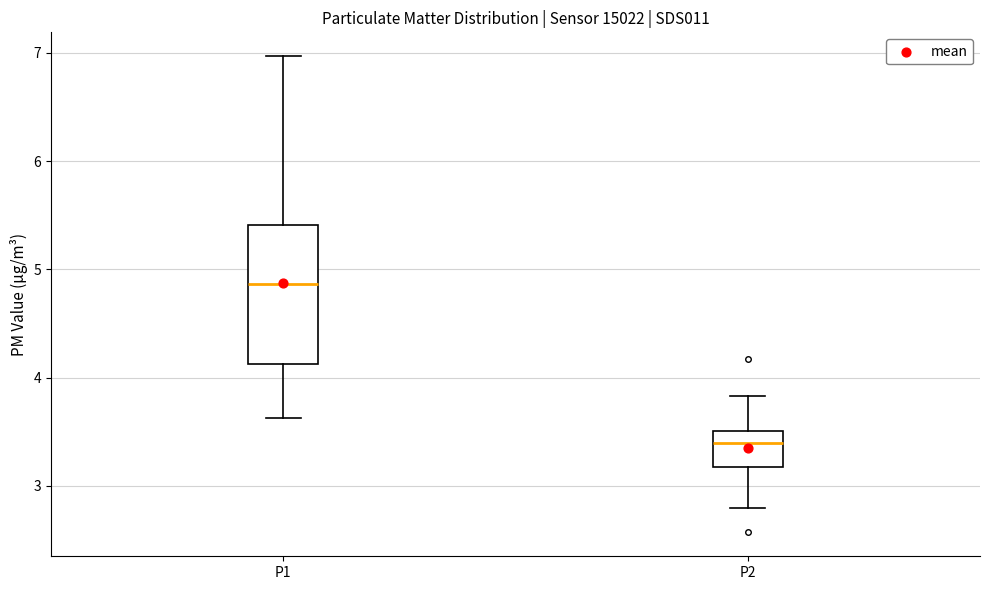

Which box's median line is the highest?

P1